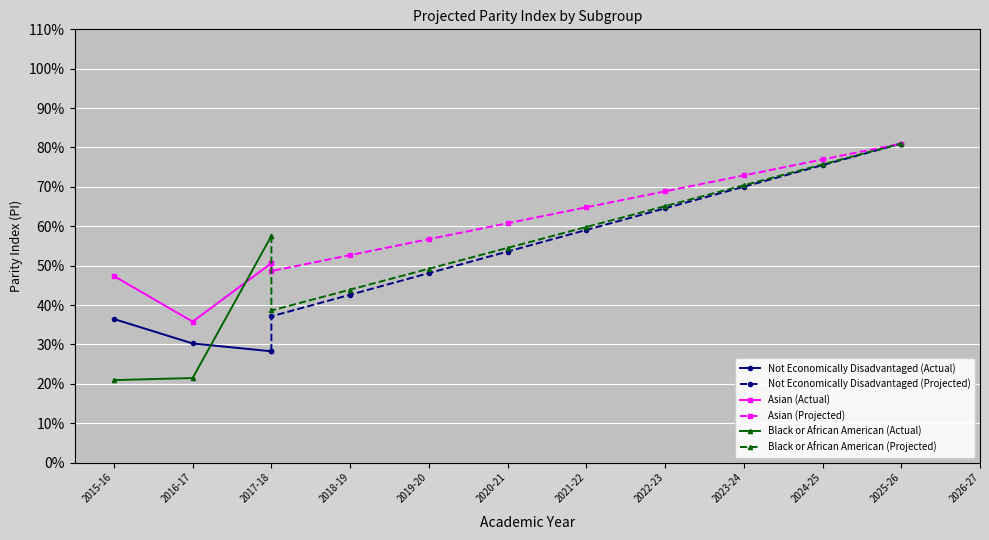

Reading left to right, transcribe all the data shown in this chart.

Not Economically Disadvantaged (Actual): 2015-16=0.4	2016-17=0.3	2017-18=0.3
Asian (Actual): 2015-16=0.5	2016-17=0.4	2017-18=0.5
Black or African American (Actual): 2015-16=0.2	2016-17=0.2	2017-18=0.6